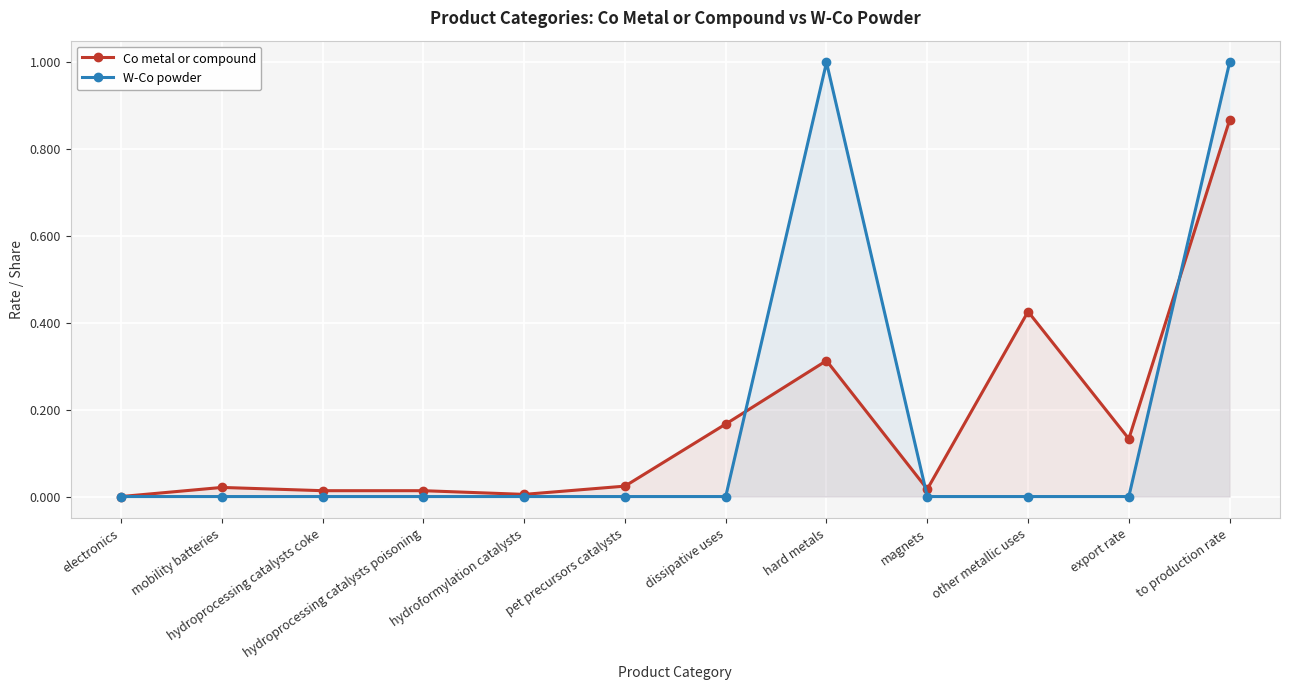

List the series in order of their peak value, lowest first.

Co metal or compound, W-Co powder